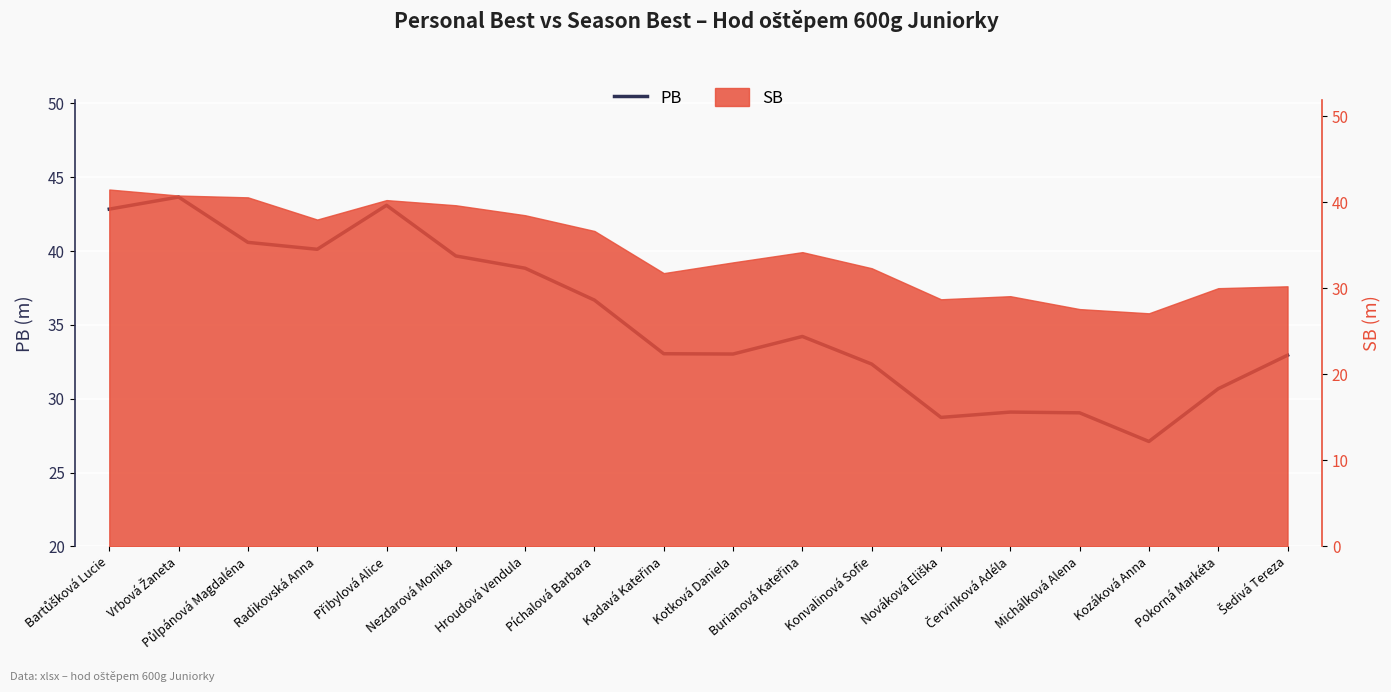

Rank the categories by value from highest to lowest.

Vrbová Žaneta, Přibylová Alice, Bartůšková Lucie, Půlpánová Magdaléna, Radikovská Anna, Nezdarová Monika, Hroudová Vendula, Píchalová Barbara, Burianová Kateřina, Kadavá Kateřina, Kotková Daniela, Šedivá Tereza, Konvalinová Sofie, Pokorná Markéta, Červinková Adéla, Michálková Alena, Nováková Eliška, Kozáková Anna